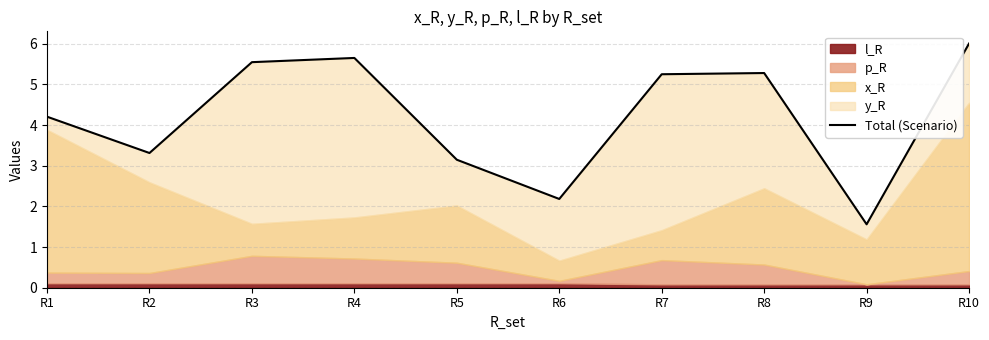

Reading right to left, list all the values displayed in this chart.

6.0	1.6	5.3	5.3	2.2	3.1	5.7	5.5	3.3	4.2